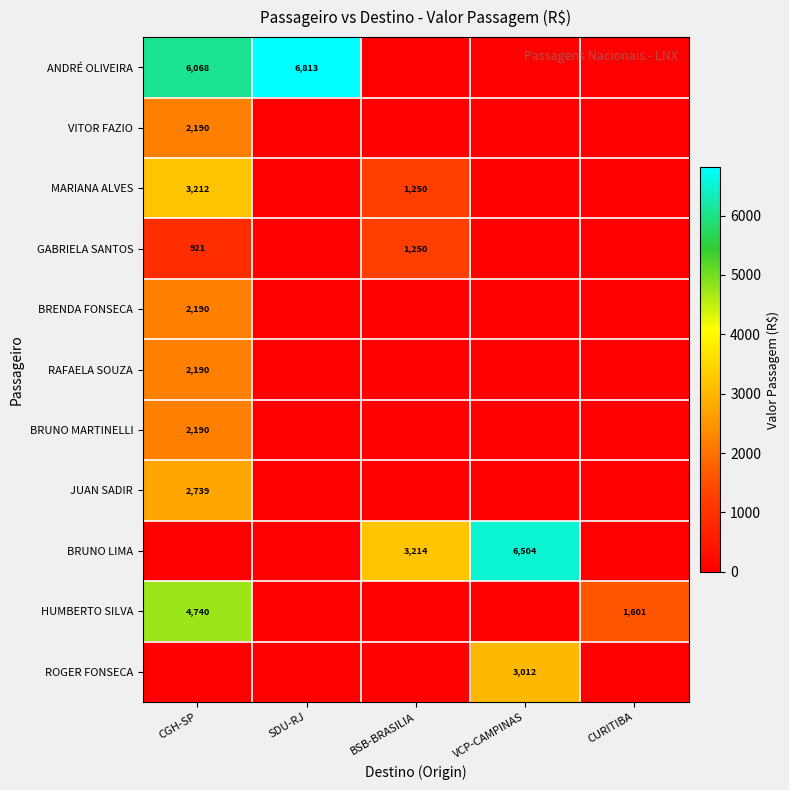

The value of HUMBERTO SILVA at CURITIBA is 1063. True or false?

False